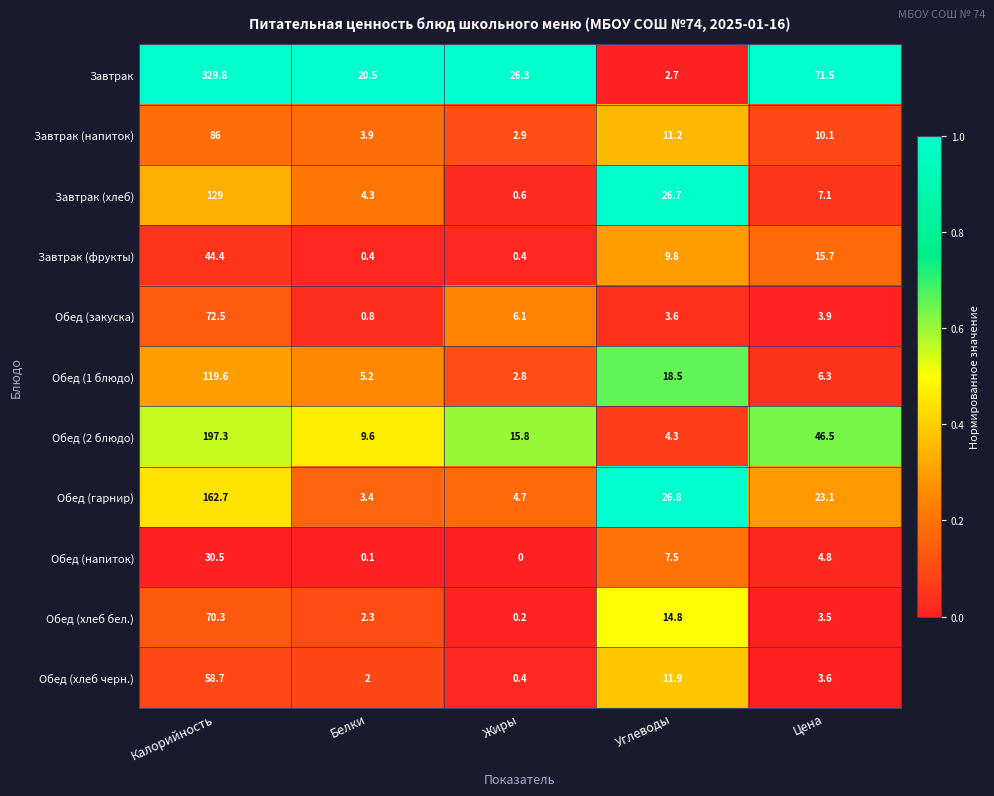

True or false: Завтрак has a value of 26.3 at Жиры.

True